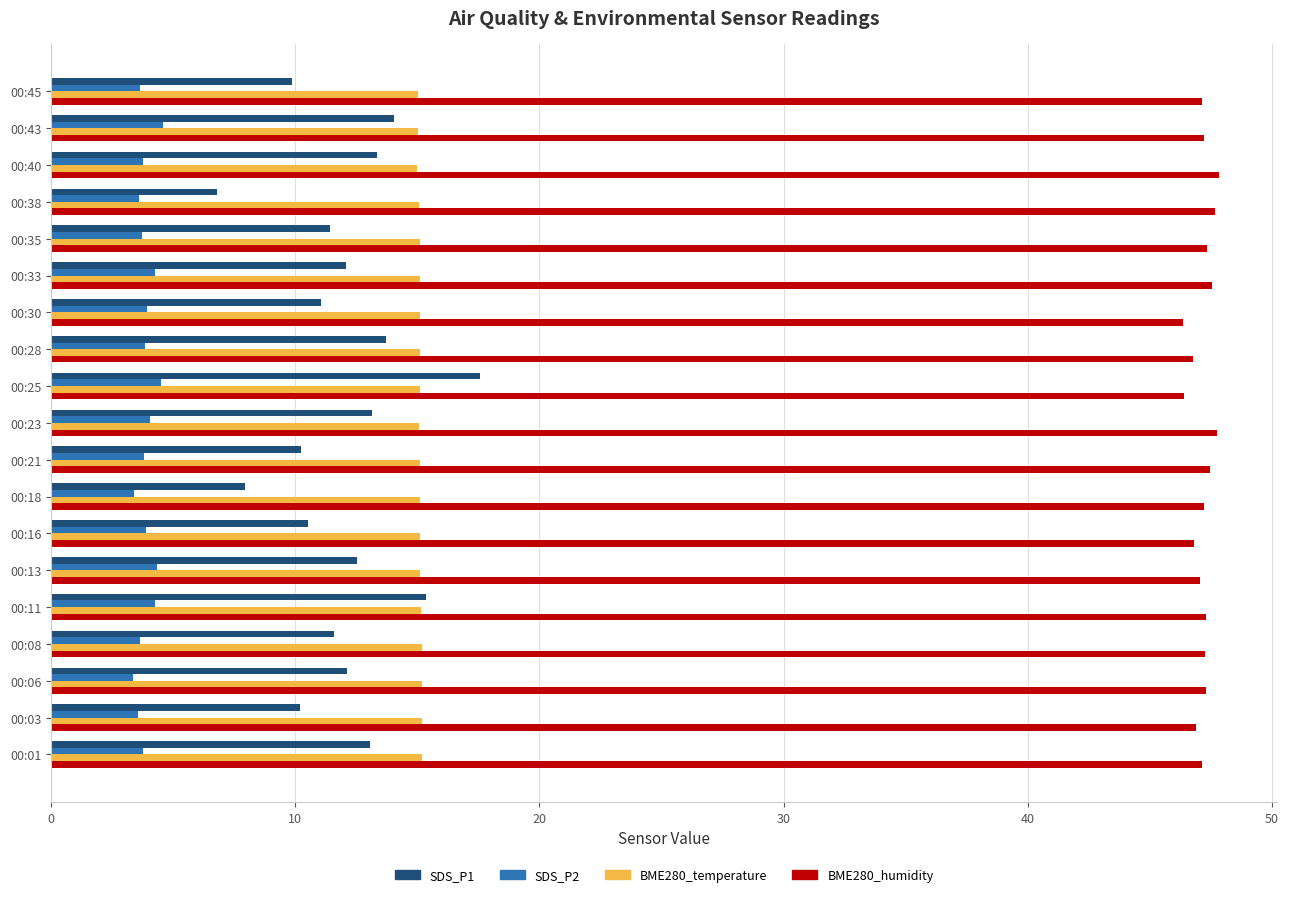

The SDS_P2 series shows 1.7 at 00:06. True or false?

False